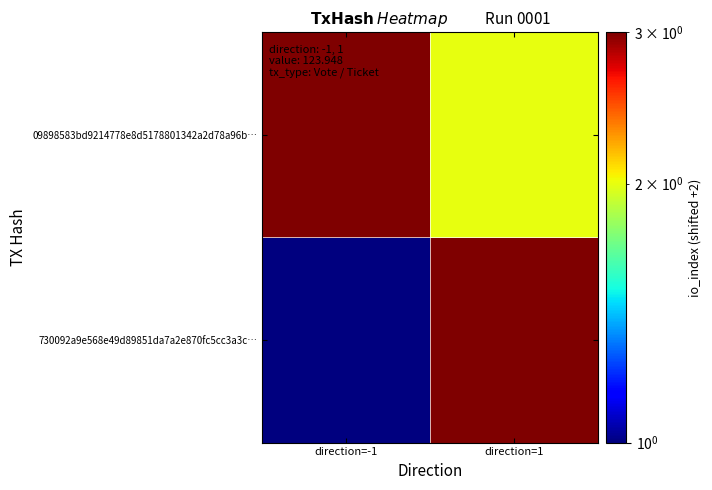

At which category is the sum across all series the highest?

direction=1